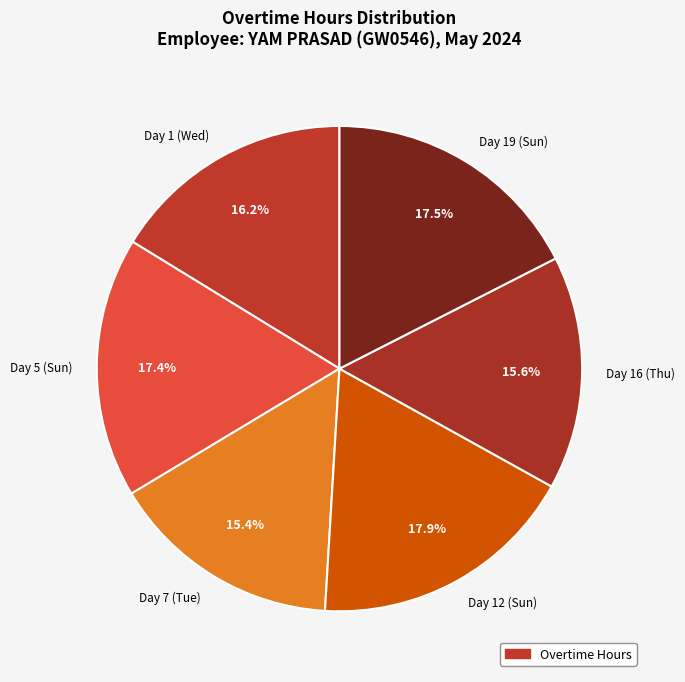

True or false: Day 16 (Thu) accounts for 16% of the total.

True